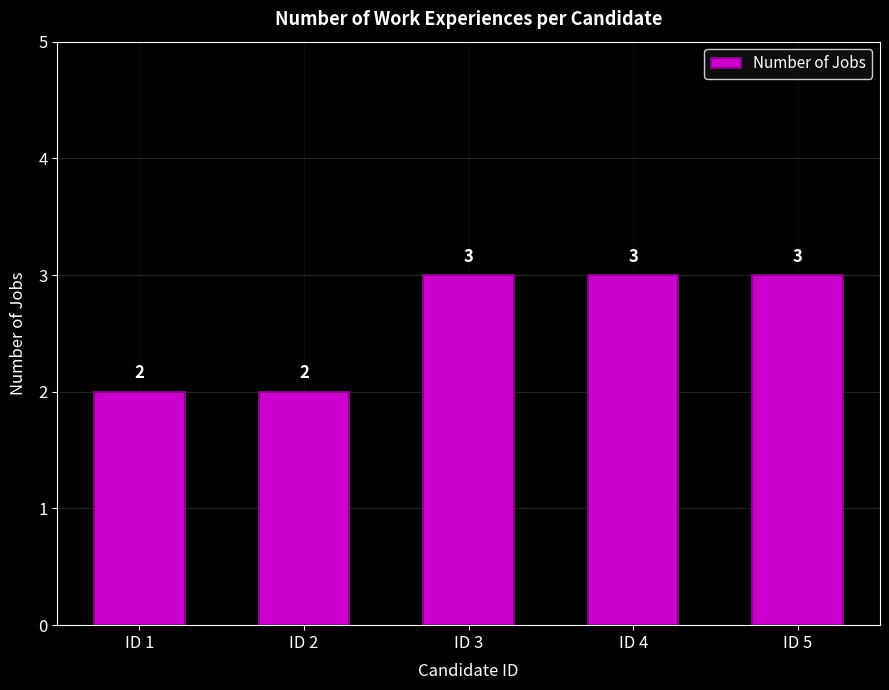

Is it true that the value at ID 2 is 0?

False